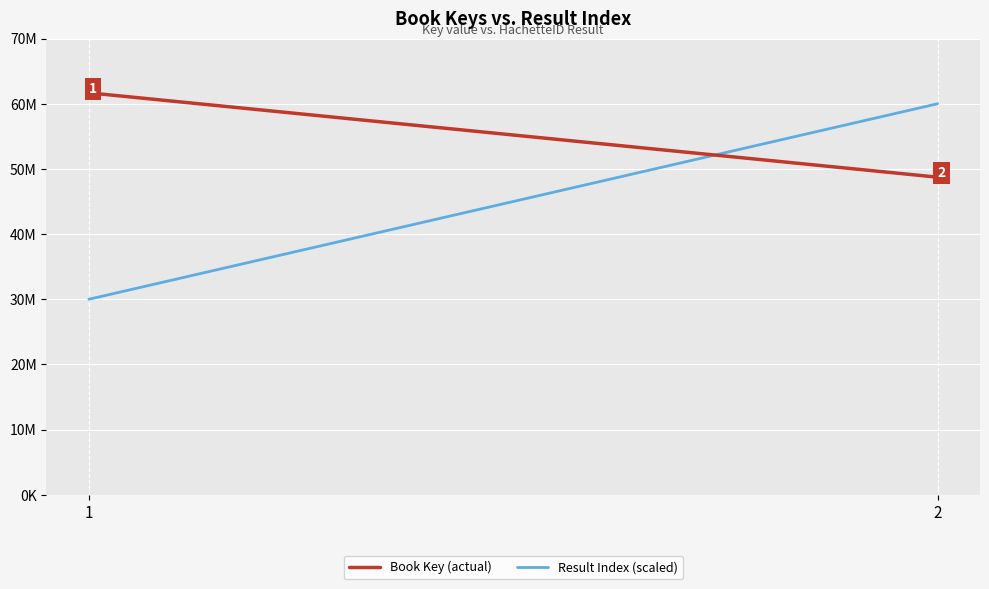

What is the difference between the highest and lowest values at 1?

31676575